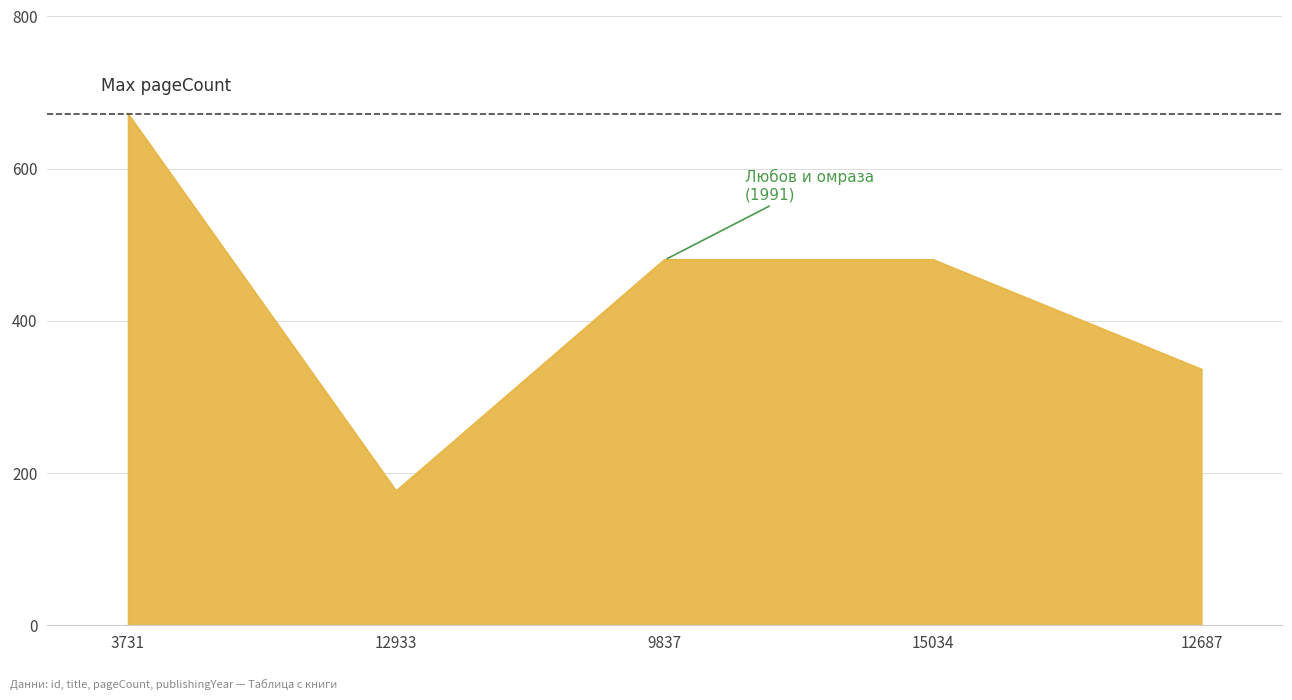

Reading right to left, list all the values displayed in this chart.

336	480	480	176	672